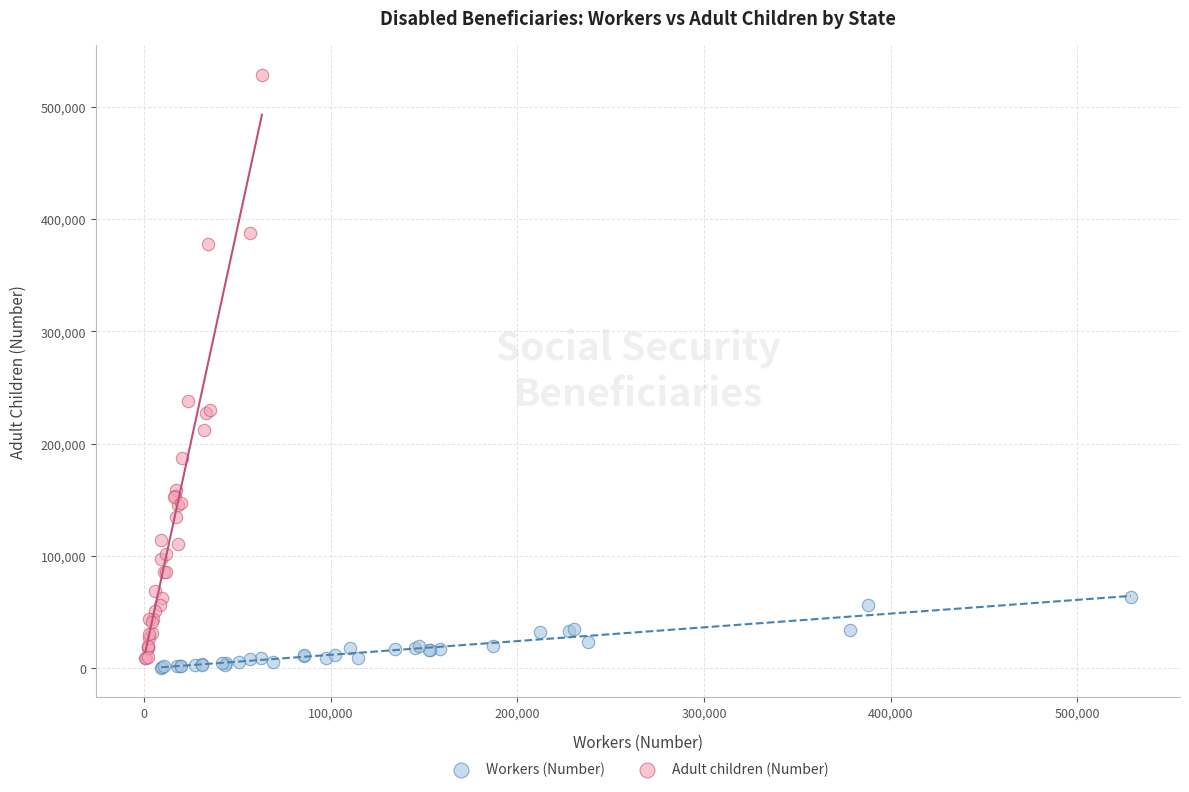

Which series has the widest spread of Y values?

Adult children (Number)